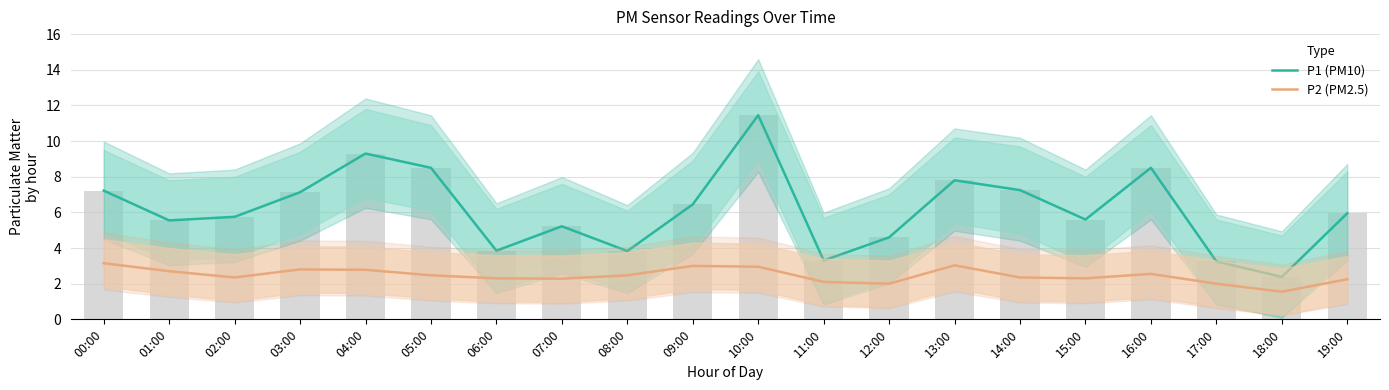

Reading left to right, what are all the values shown in this chart?

P1 (PM10): 00:00=7.2	01:00=5.5	02:00=5.8	03:00=7.1	04:00=9.3	05:00=8.5	06:00=3.9	07:00=5.2	08:00=3.8	09:00=6.5	10:00=11.4	11:00=3.3	12:00=4.6	13:00=7.8	14:00=7.2	15:00=5.6	16:00=8.5	17:00=3.2	18:00=2.4	19:00=6.0
P2 (PM2.5): 00:00=3.1	01:00=2.7	02:00=2.4	03:00=2.8	04:00=2.8	05:00=2.5	06:00=2.3	07:00=2.3	08:00=2.5	09:00=3.0	10:00=3.0	11:00=2.1	12:00=2.0	13:00=3.0	14:00=2.4	15:00=2.3	16:00=2.5	17:00=2.0	18:00=1.6	19:00=2.2